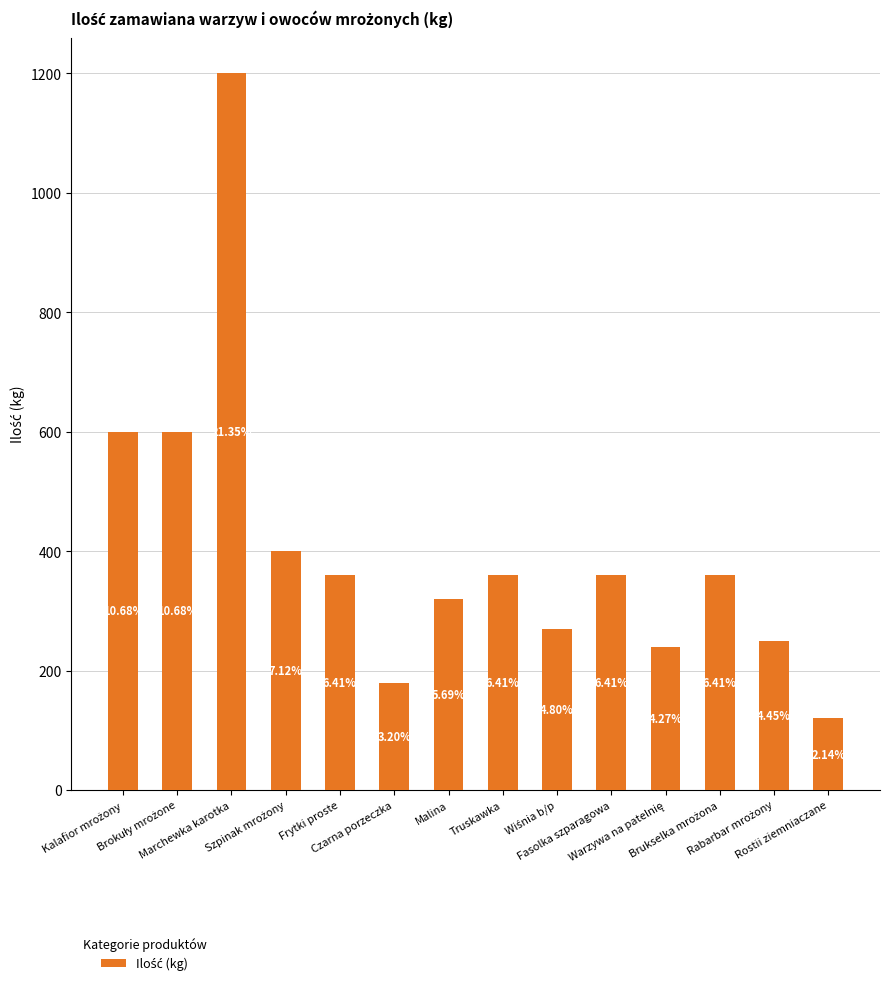

Reading left to right, list all the values displayed in this chart.

600	600	1200	400	360	180	320	360	270	360	240	360	250	120